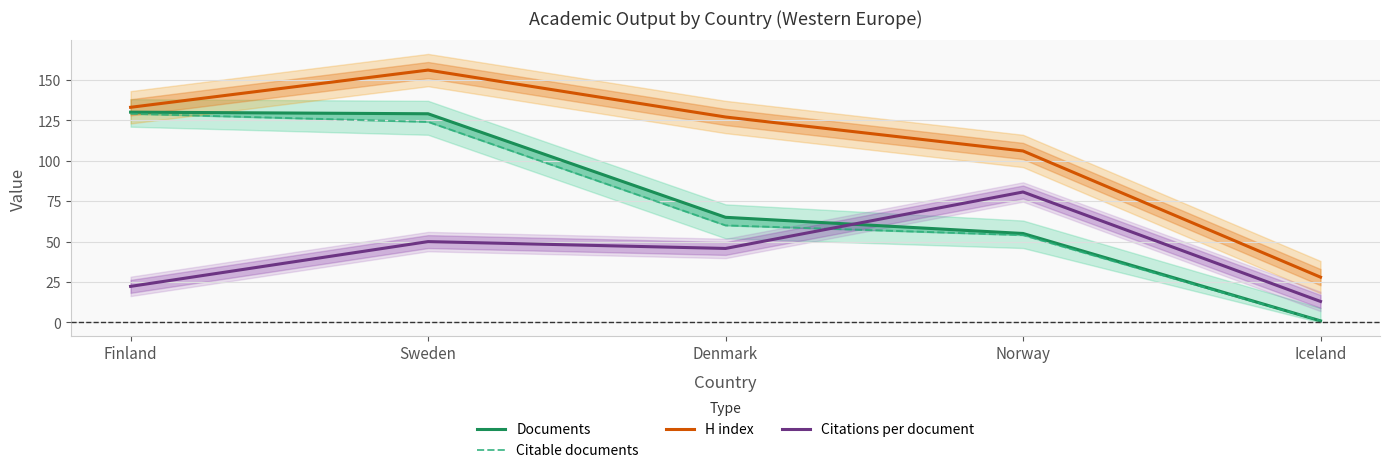

What is the difference between the maximum and second lowest values in the H index series?

50.0